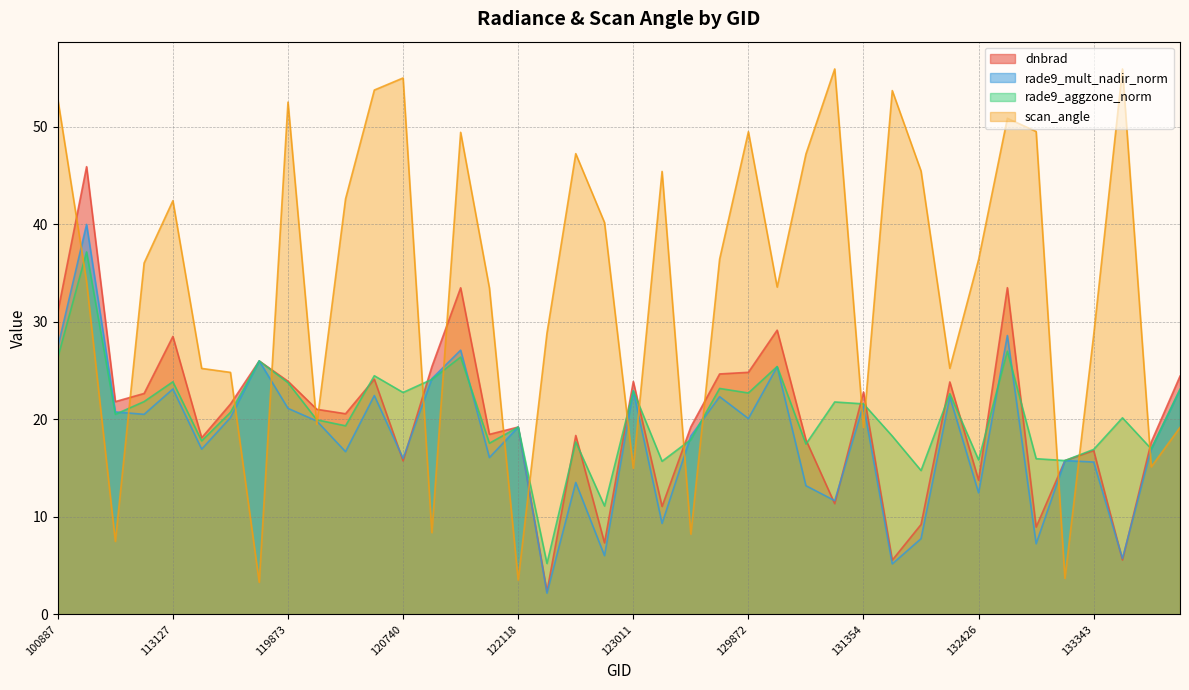

Where does the dnbrad series first go above 21?

100887